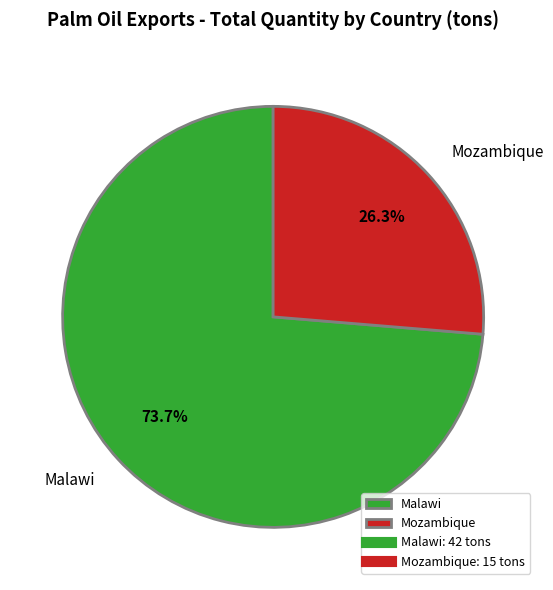

Does Mozambique represent more than half of the total?

No